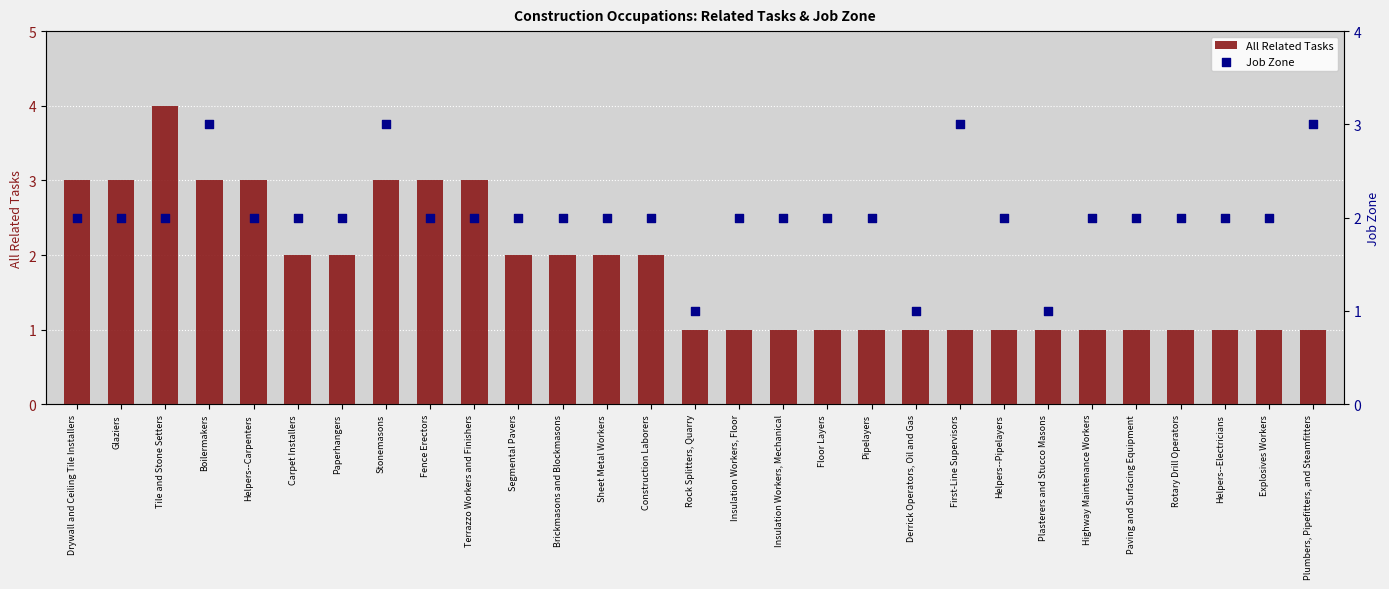

Which series contains the highest Y value?

All Related Tasks